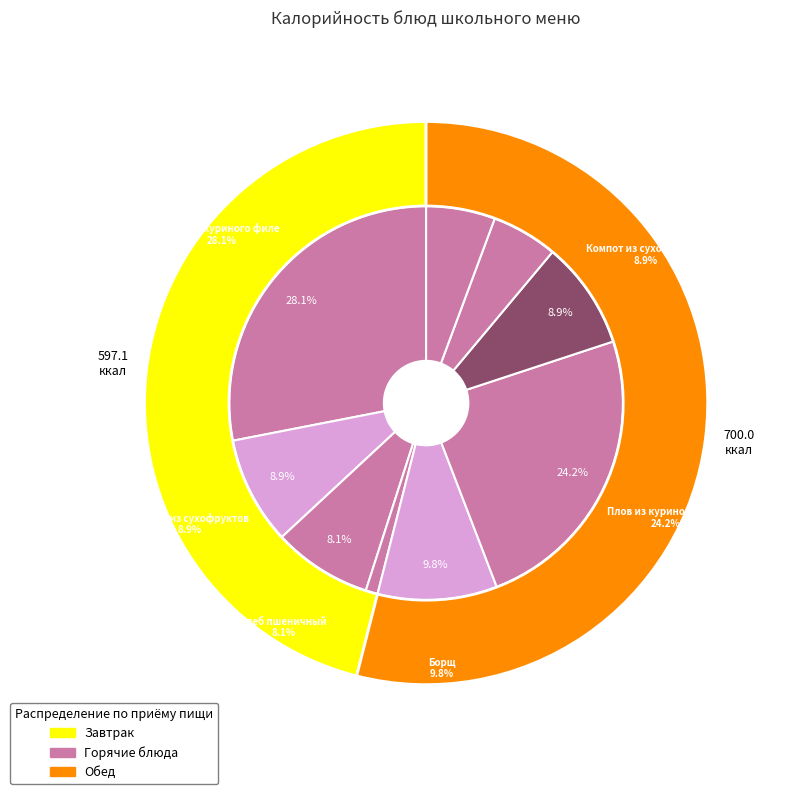

What is the change in value from Борщ to Хлеб пшеничный (обед)?

-56.9